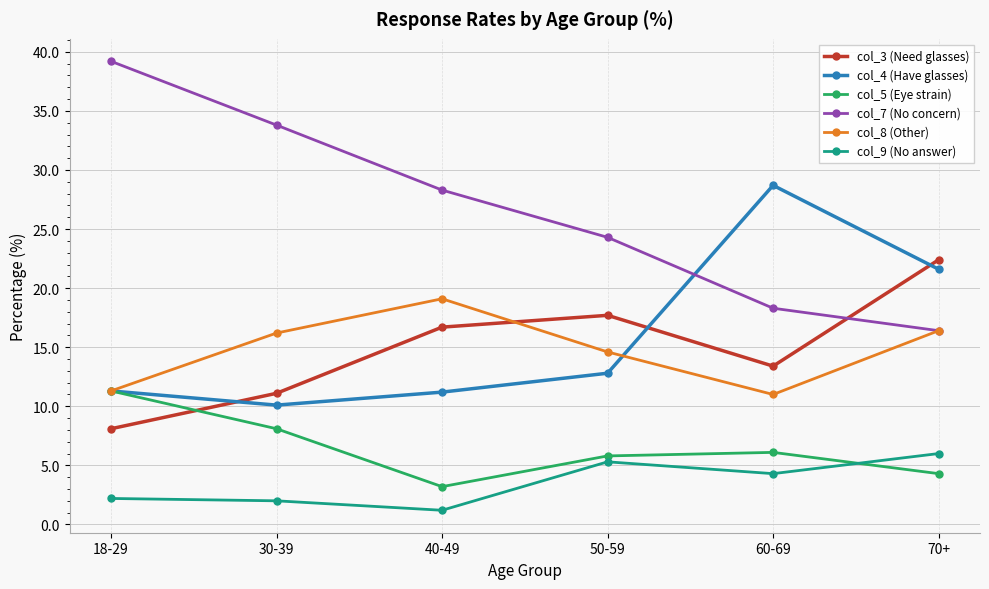

What is the sum of all col_9 (No answer) values?

21.0